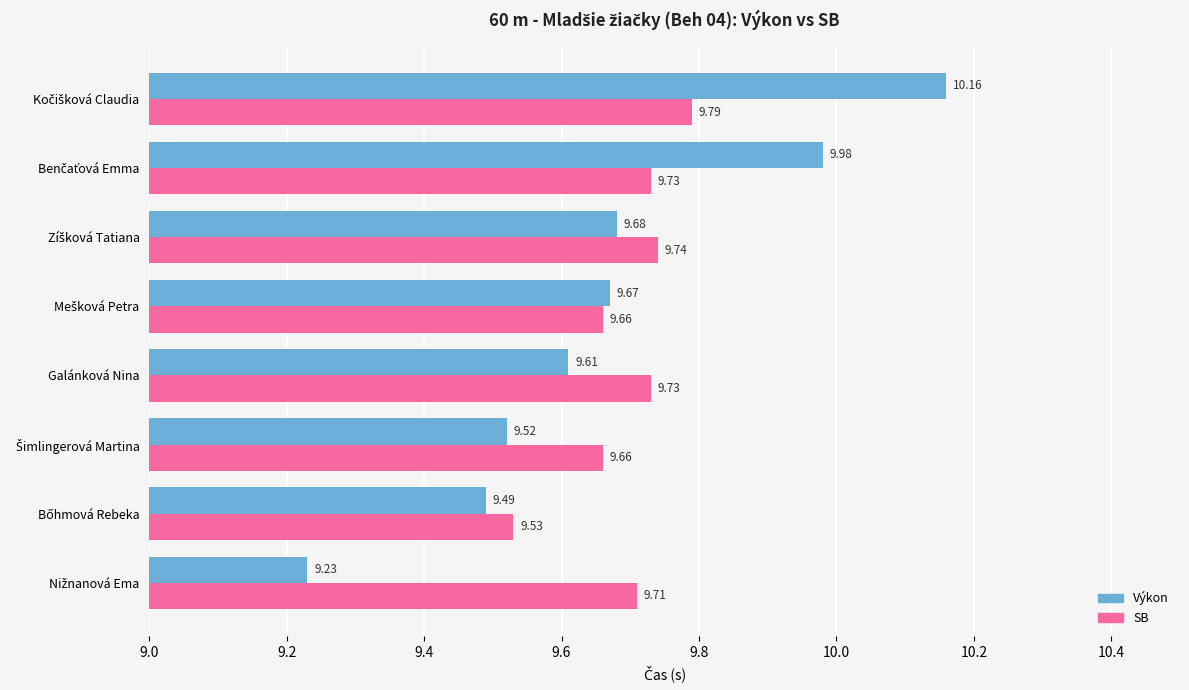

Which series has the widest spread of values?

Výkon